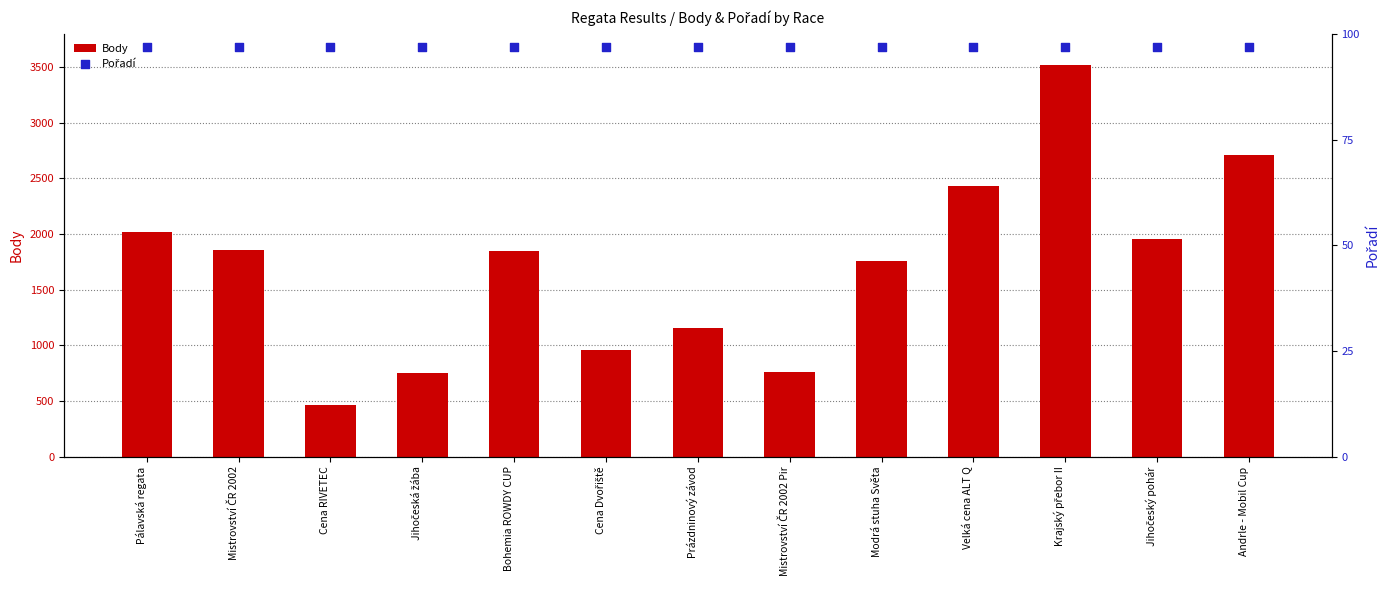

At how many categories does at least one series exceed 1238?

8